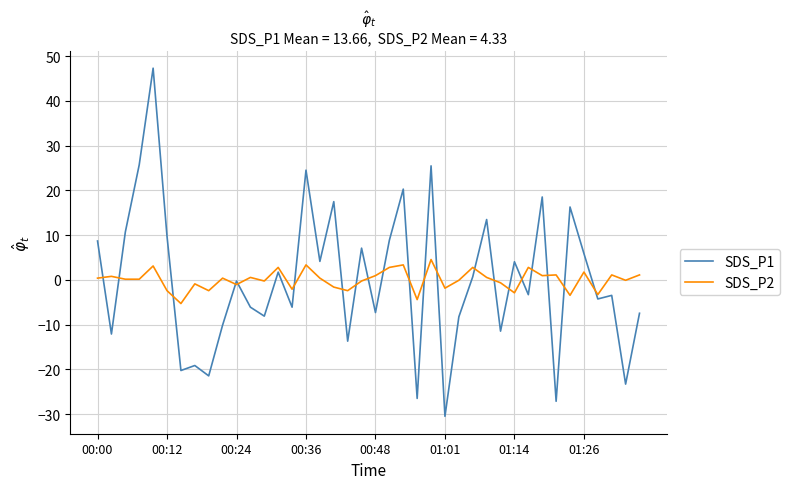

What is the difference between the second highest and minimum values in the SDS_P2 series?

8.6